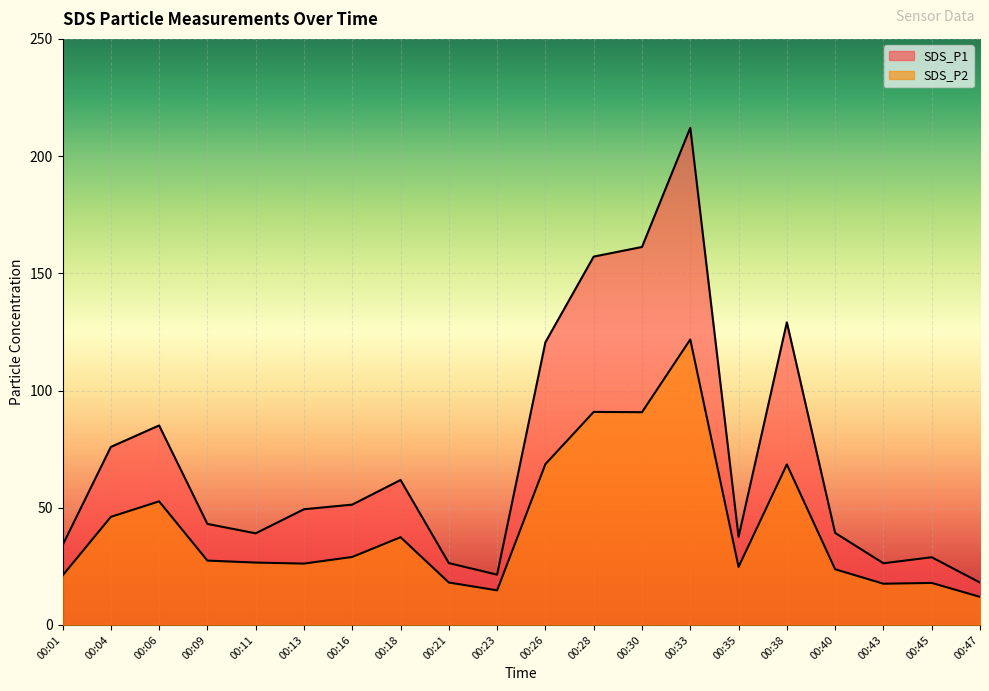

Rank the series by their average value, from highest to lowest.

SDS_P1, SDS_P2